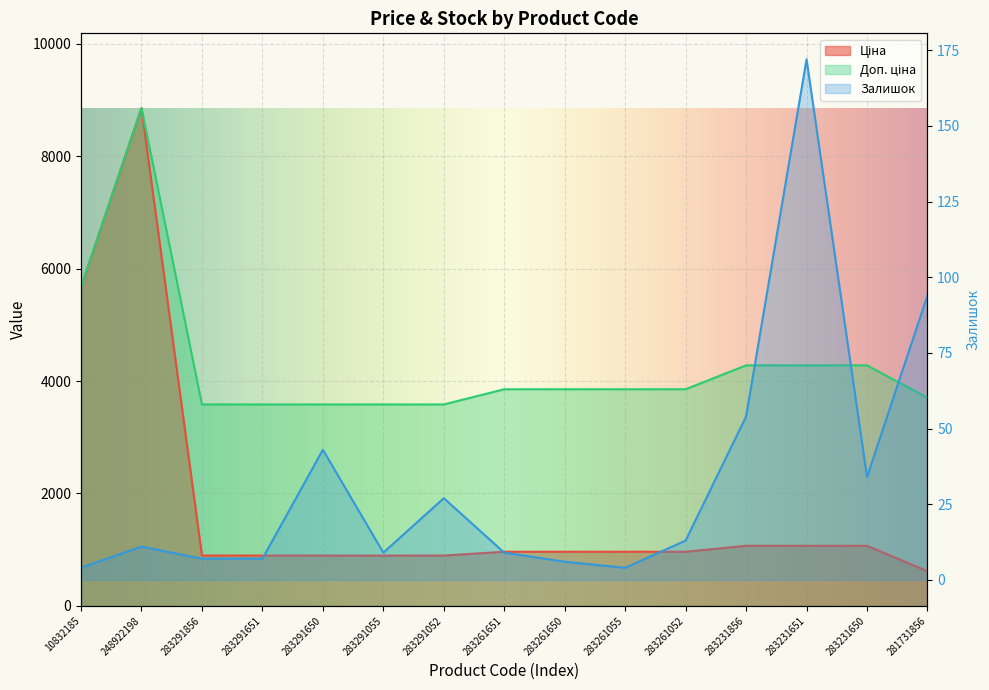

Where is the first local maximum for Доп. ціна?

248922198